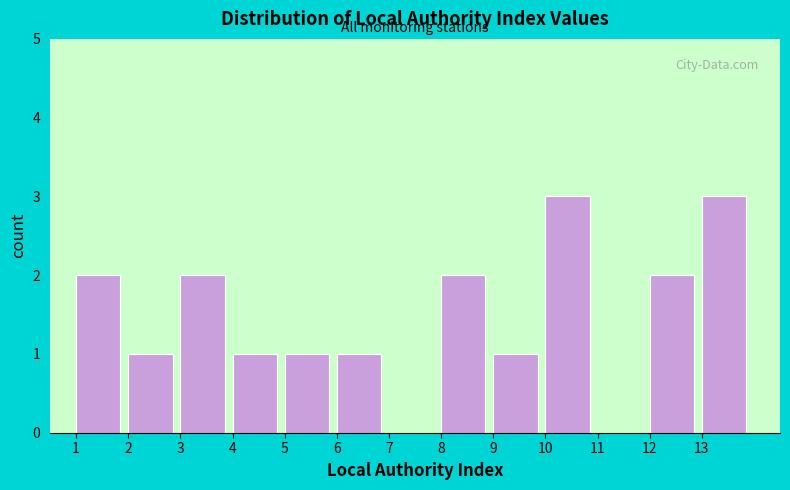

Reading left to right, list every bar in this chart as the range it spans on the x-axis followed by its height. The values are not printed on the chart, so give them approximately, as read against the axis.

1 to 2: 2
2 to 3: 1
3 to 4: 2
4 to 5: 1
5 to 6: 1
6 to 7: 1
7 to 8: 0
8 to 9: 2
9 to 10: 1
10 to 11: 3
11 to 12: 0
12 to 13: 2
13 to 14: 3